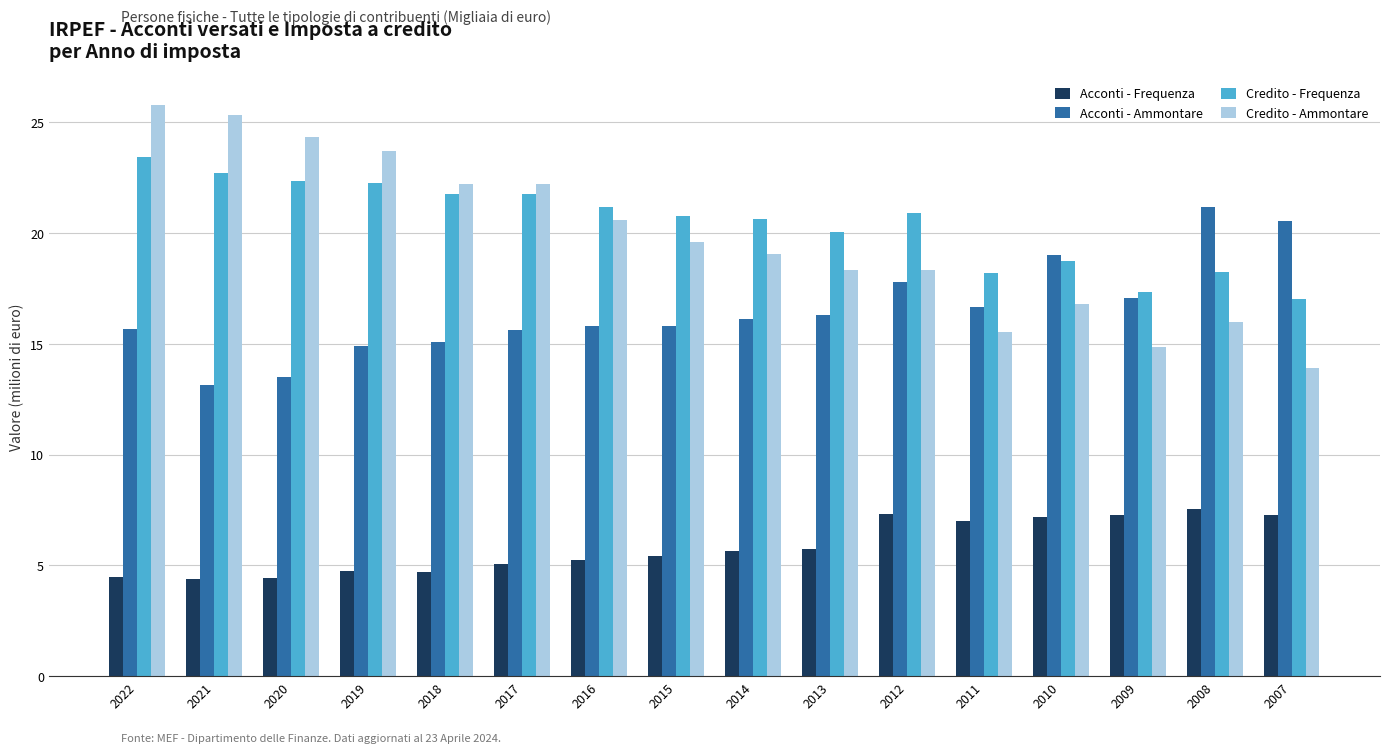

At which category is the sum across all series the highest?

2022